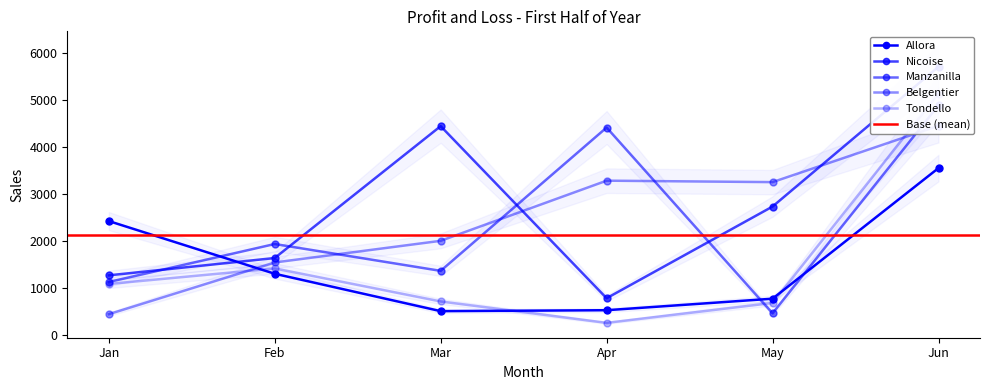

True or false: Belgentier and Manzanilla cross at least once.

True